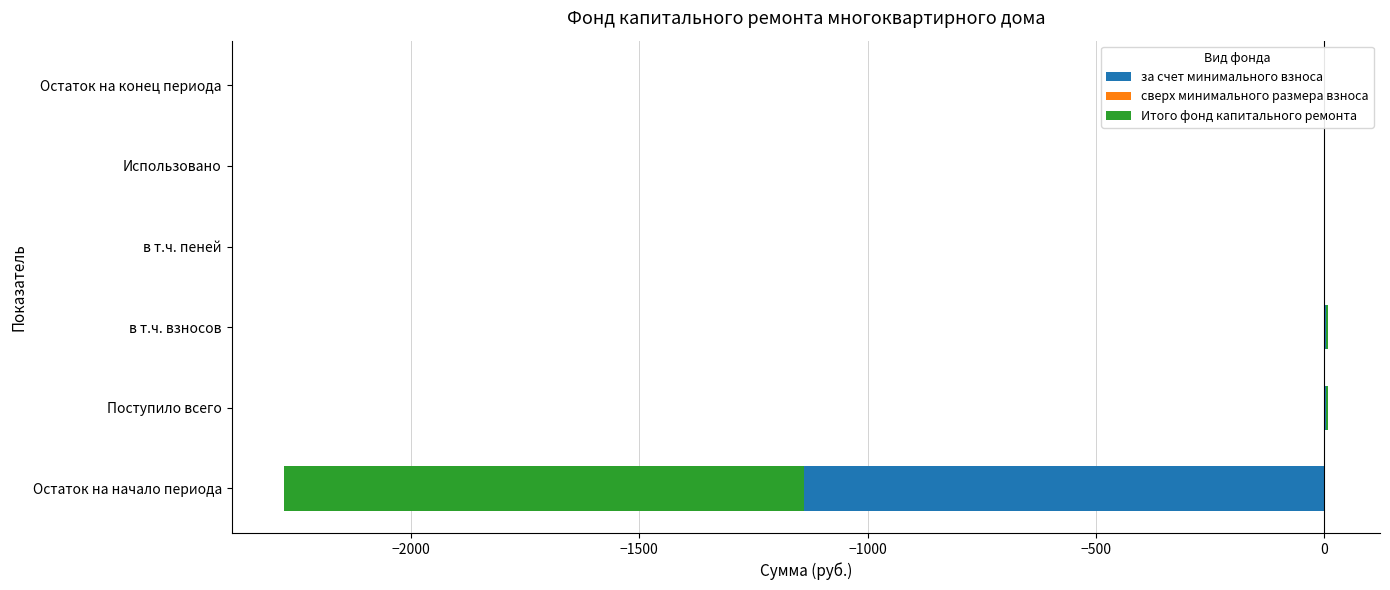

What is the value of the сверх минимального размера взноса bar at the 6th from the left?

0.6